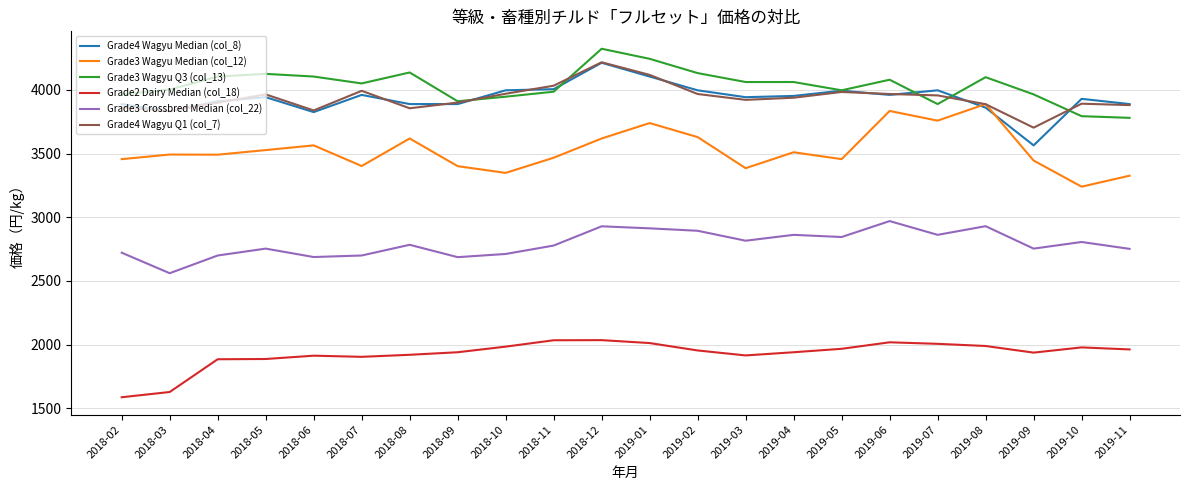

True or false: Grade3 Crossbred Median (col_22) has a value of 2862 at 2019-04.

True